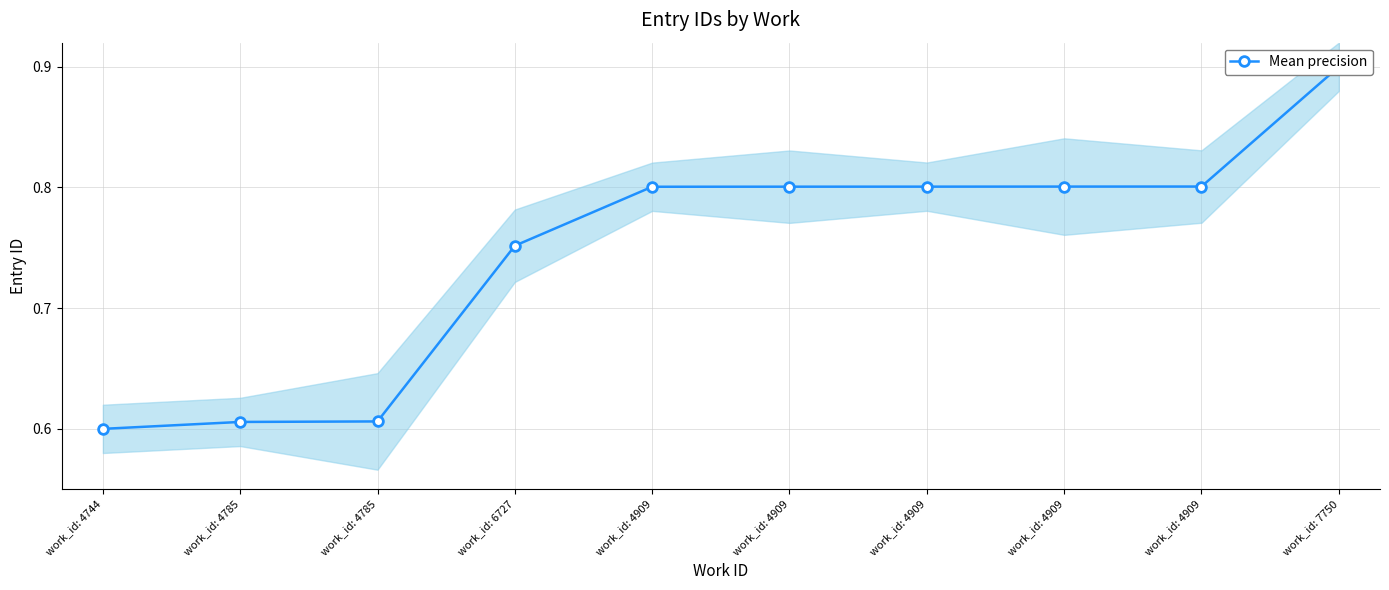

What is the sum of the values at work_id: 4909 and work_id: 4909?

1.6